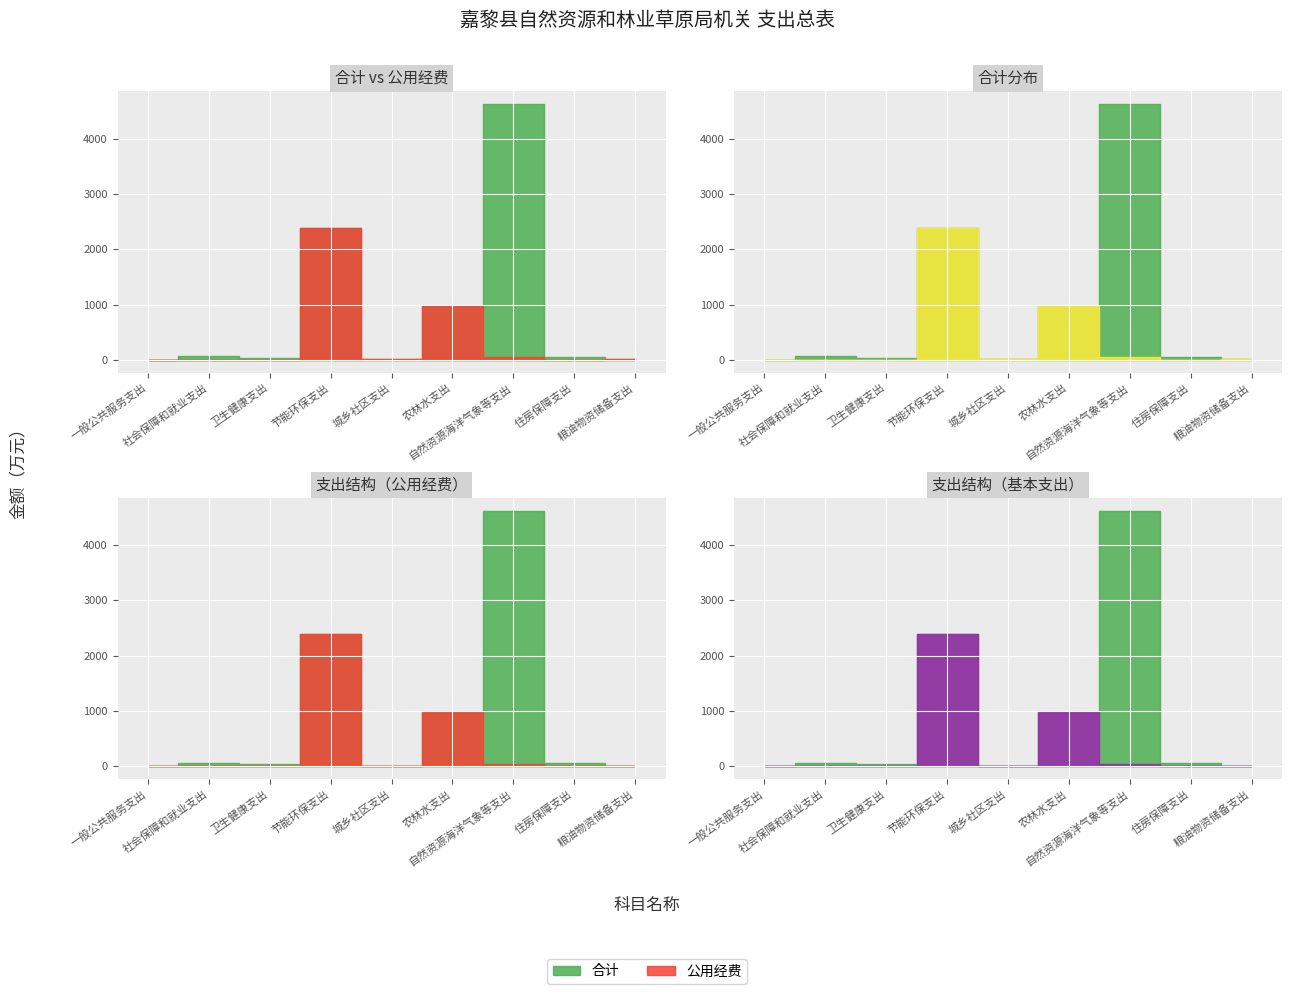

True or false: 公用经费 and 合计 cross at least once.

False